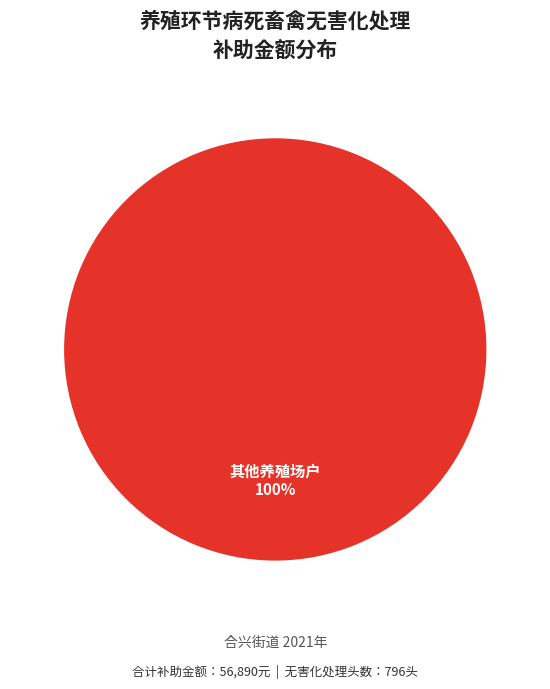

How many slices are in this pie chart?

1